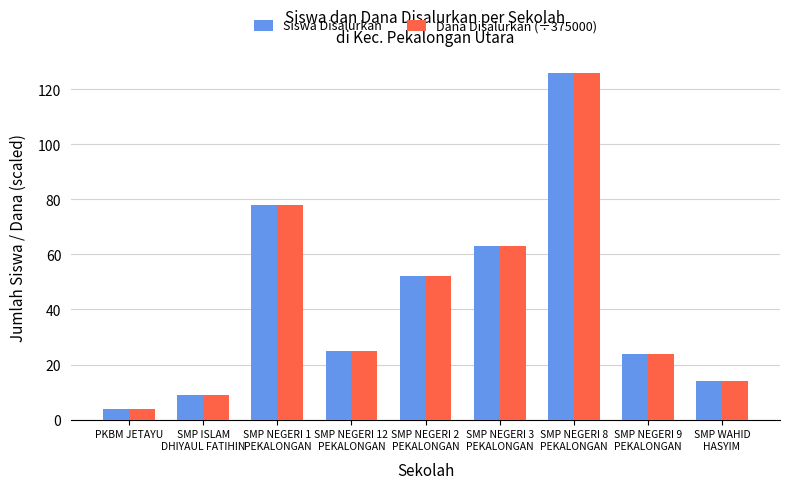

What is the label of the 2nd bar from the left?

SMP ISLAM
DHIYAUL FATIHIN